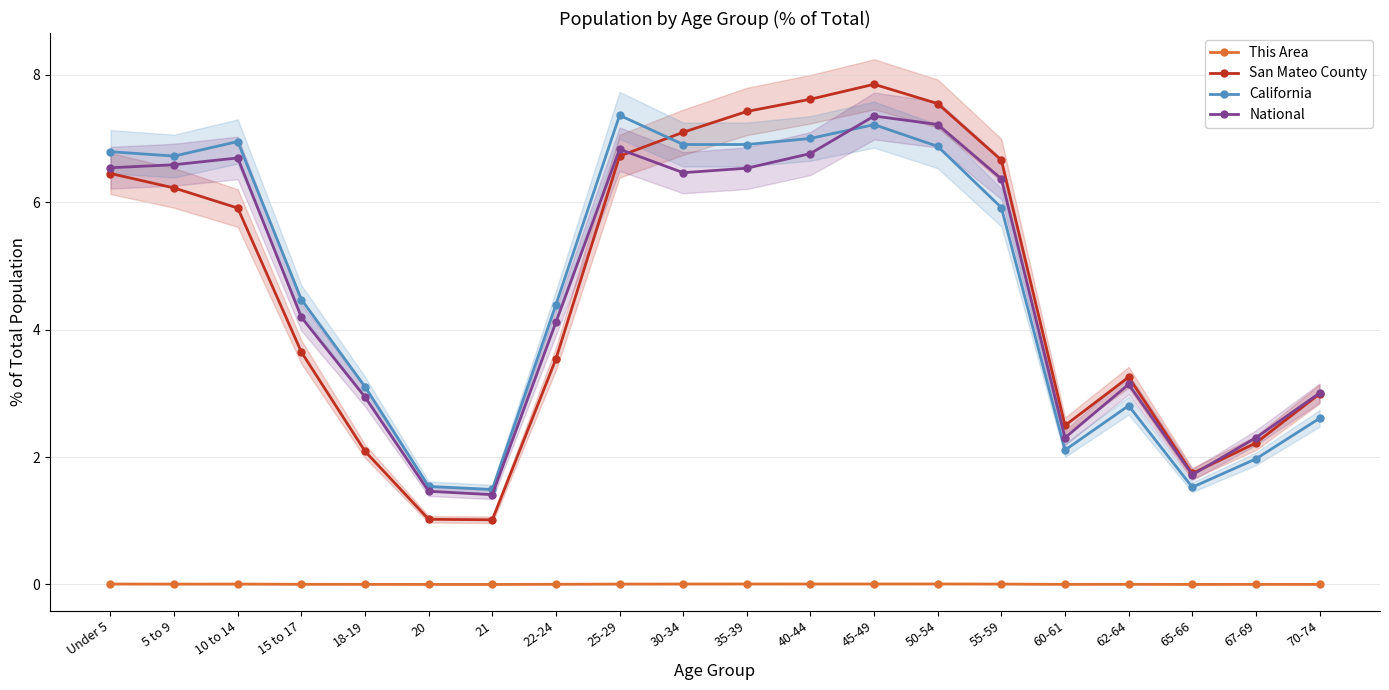

Rank the categories by National value from lowest to highest.

21, 20, 65-66, 60-61, 67-69, 18-19, 70-74, 62-64, 22-24, 15 to 17, 55-59, 30-34, 35-39, Under 5, 5 to 9, 10 to 14, 40-44, 25-29, 50-54, 45-49